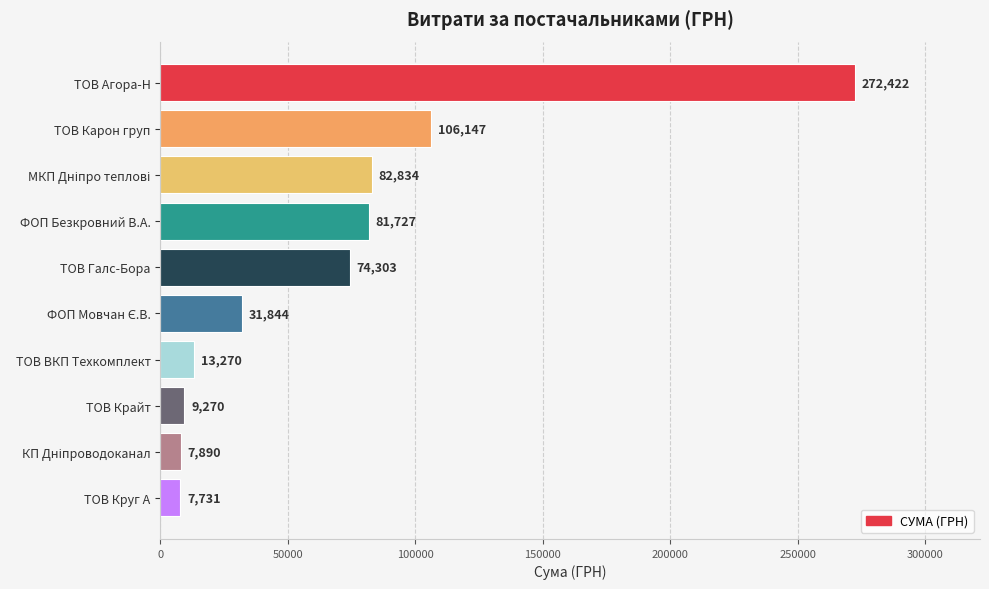

Count the number of categories in the chart.

10